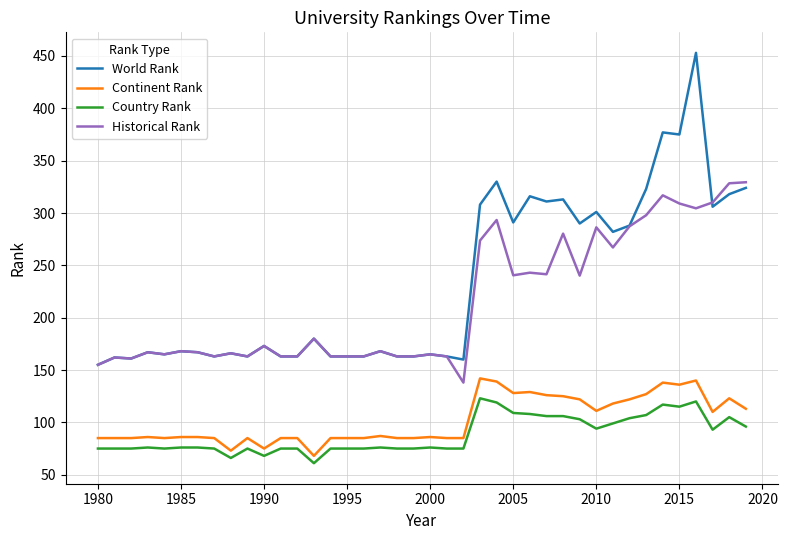

Rank the series by their maximum value, from lowest to highest.

Country Rank, Continent Rank, Historical Rank, World Rank